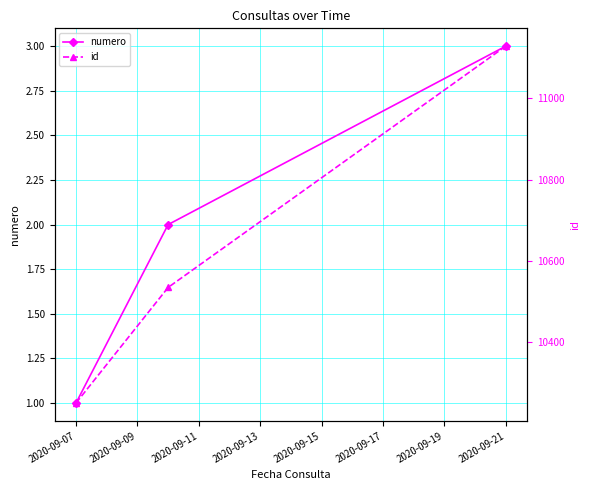

Which category has the highest value in the numero series?

2020-09-21